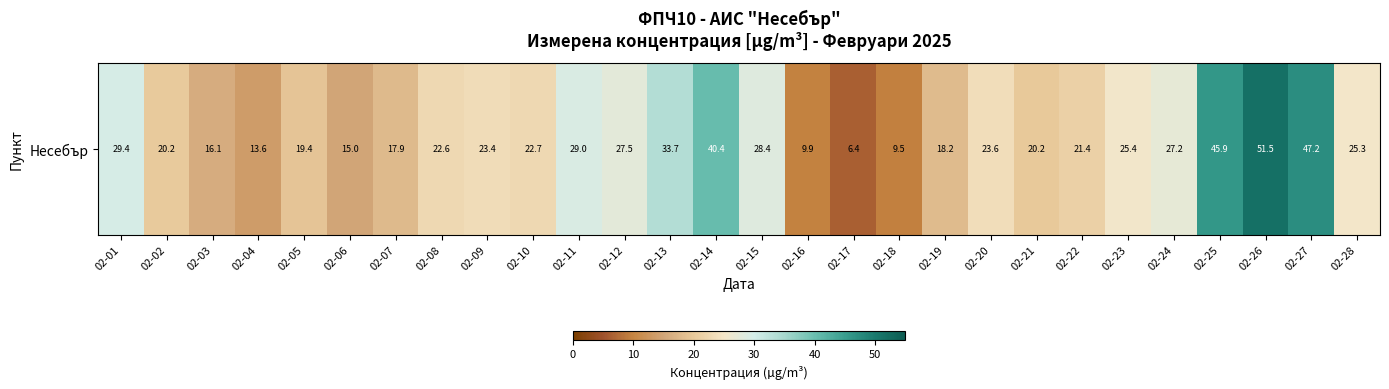

Which has a higher value, 02-24 or 02-28?

02-24